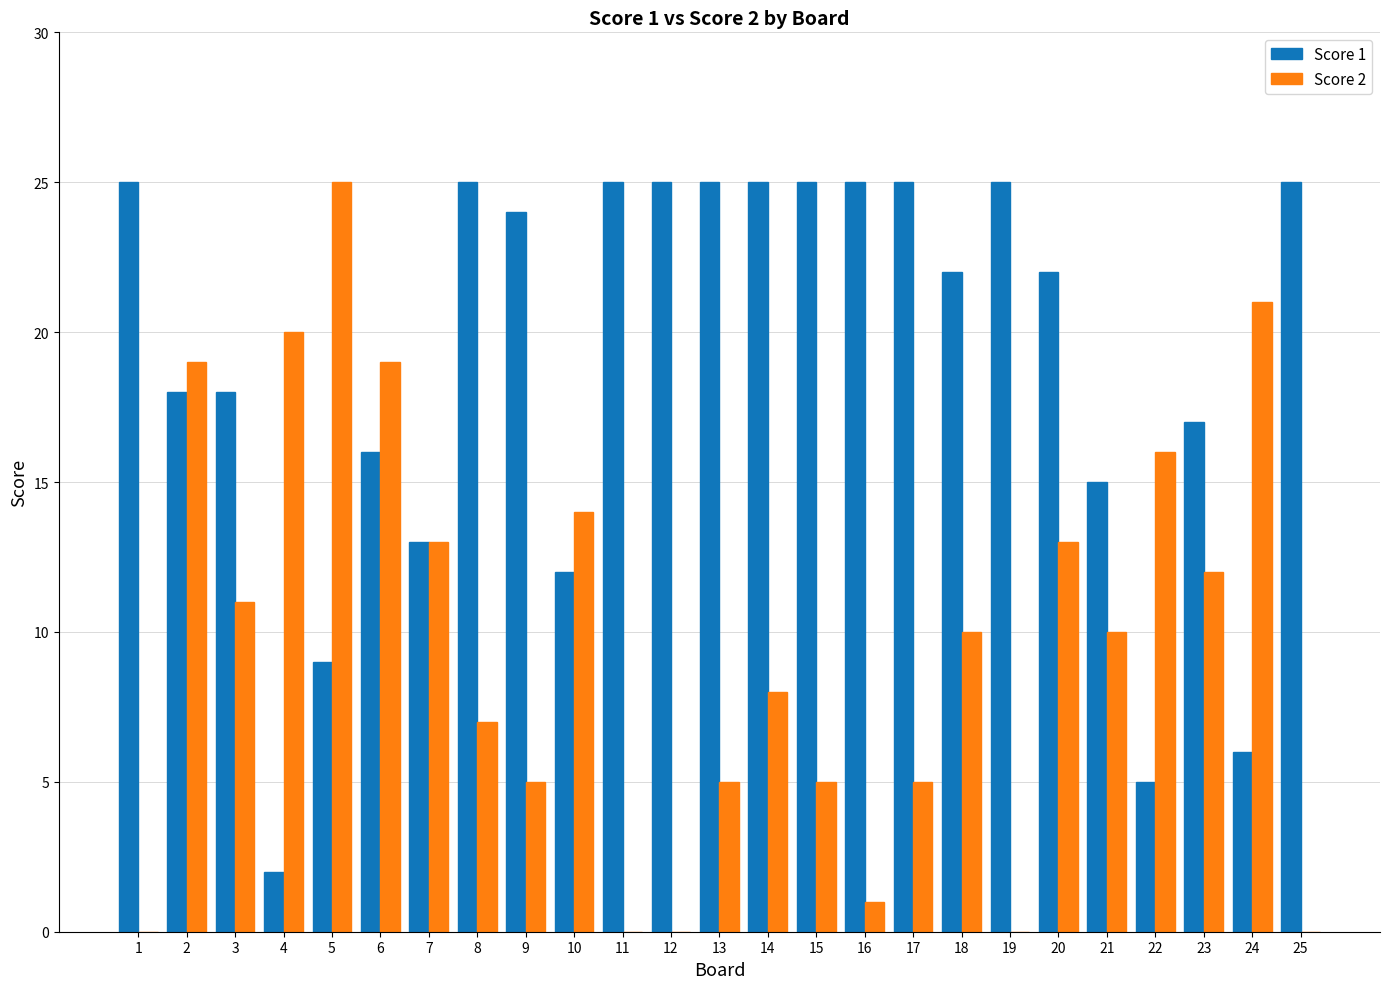

Read the Score 1 value at 17.

25